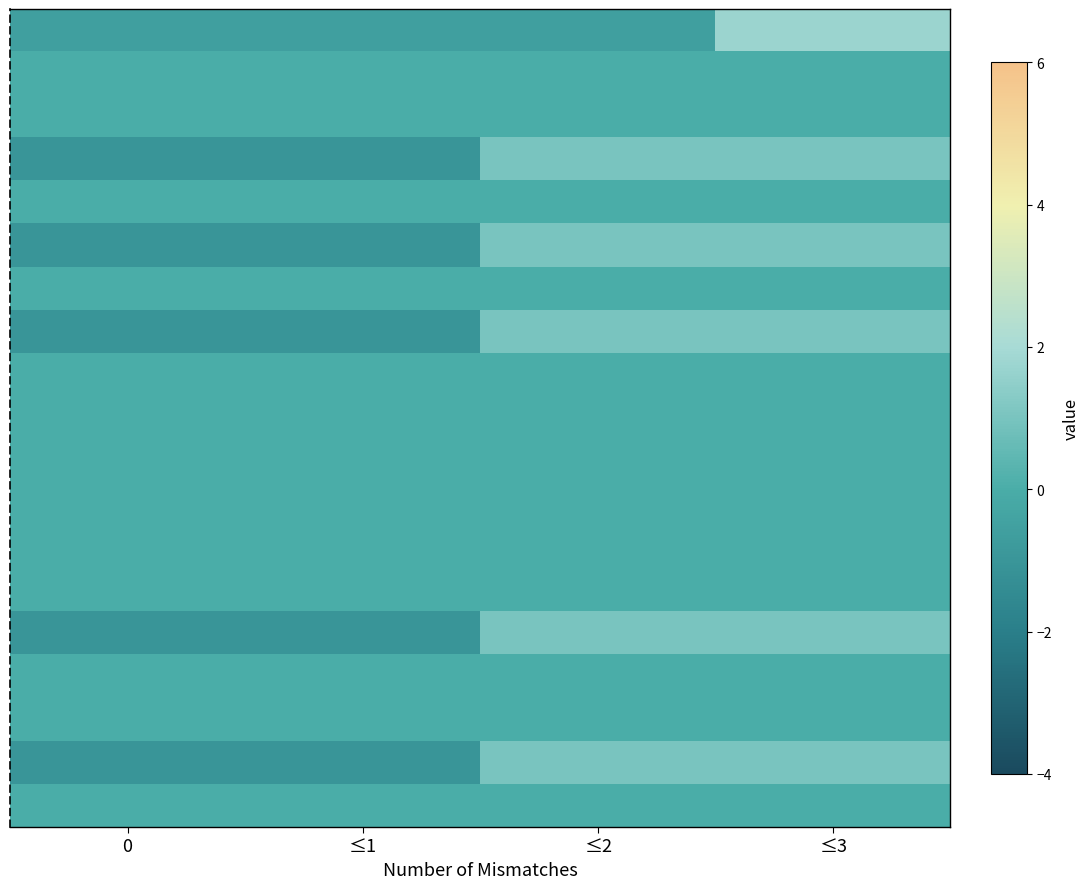

What is the total value across all series at ≤1?

-5.6